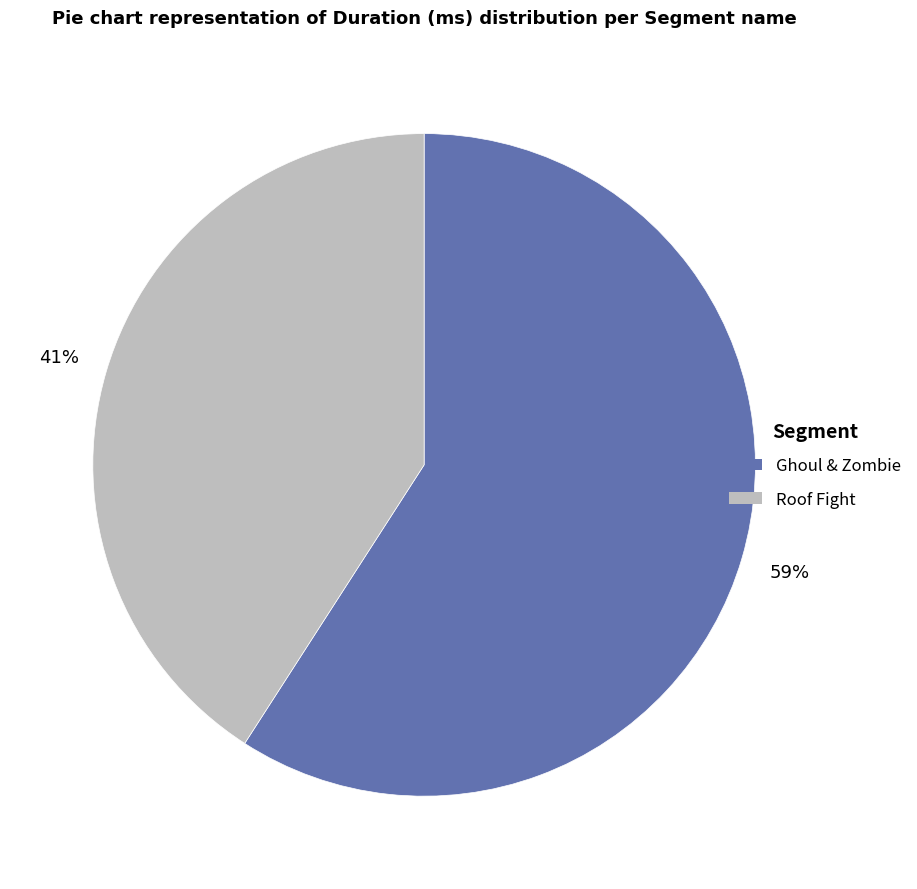

To the nearest percent, what is the difference between the Ghoul & Zombie and Roof Fight slice percentages?

18%